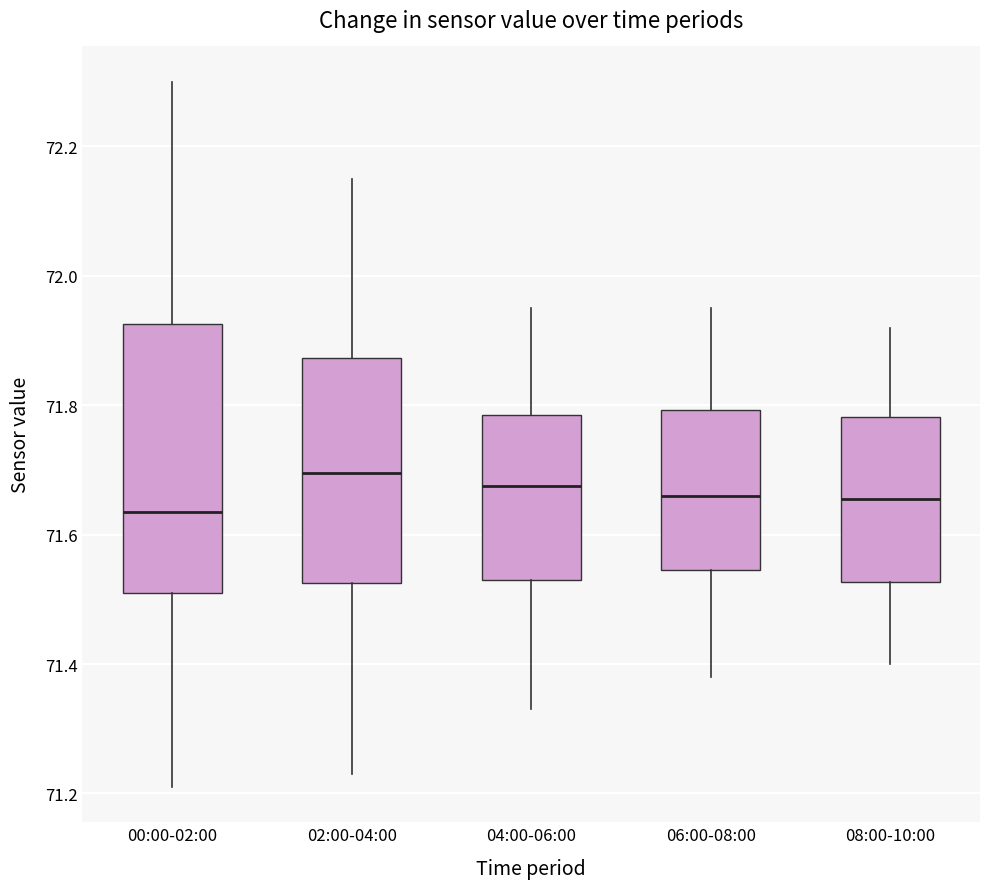

Which box's median line is the lowest?

00:00-02:00